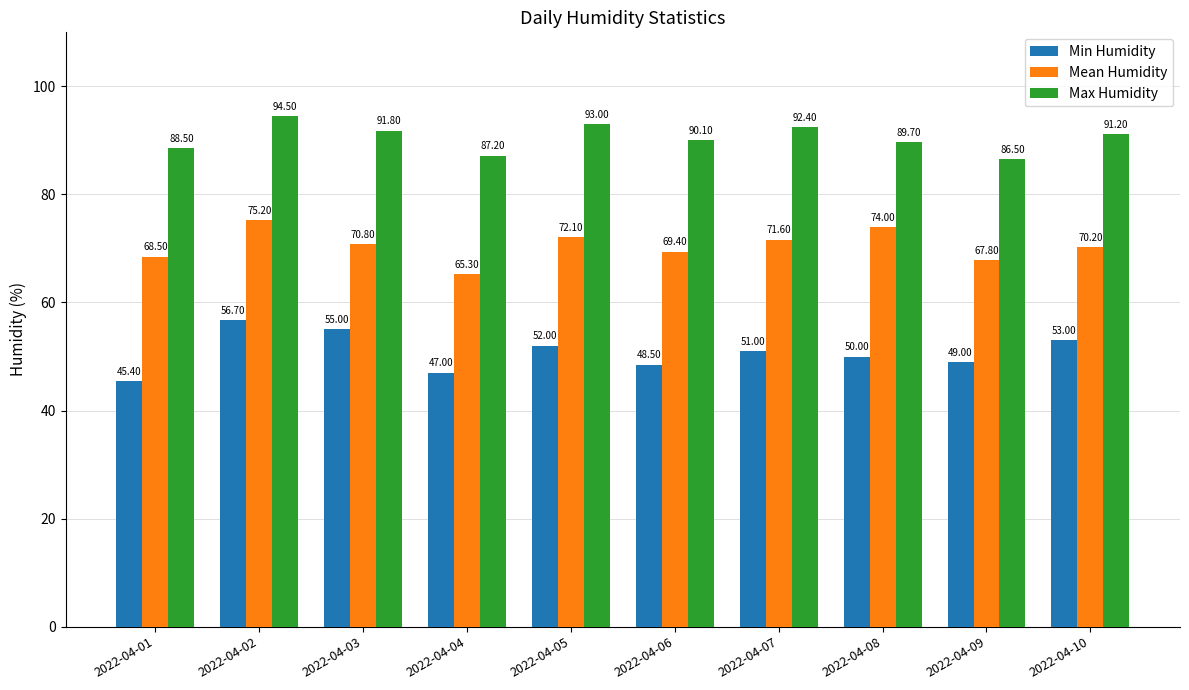

What is the sum of all Mean Humidity values?

704.9